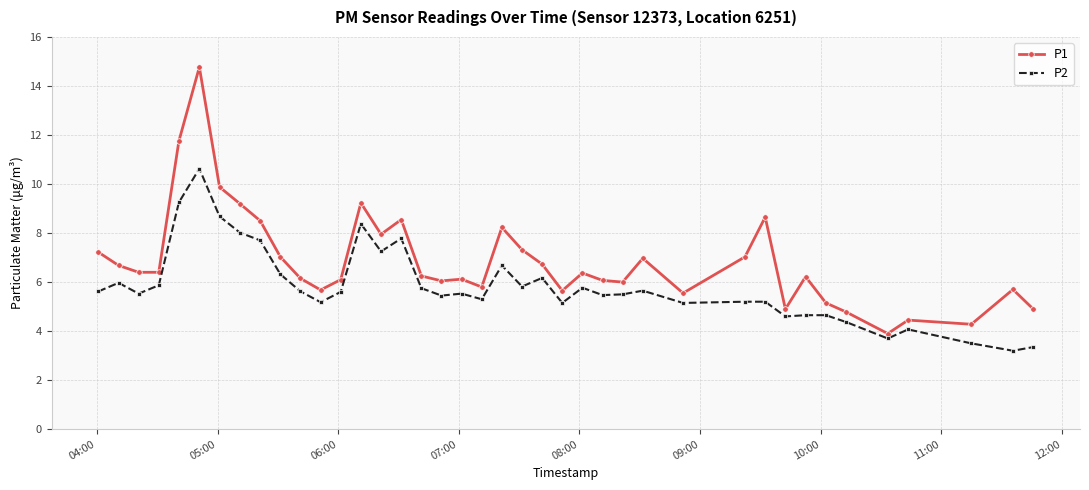

Which series has the largest total across all categories?

P1